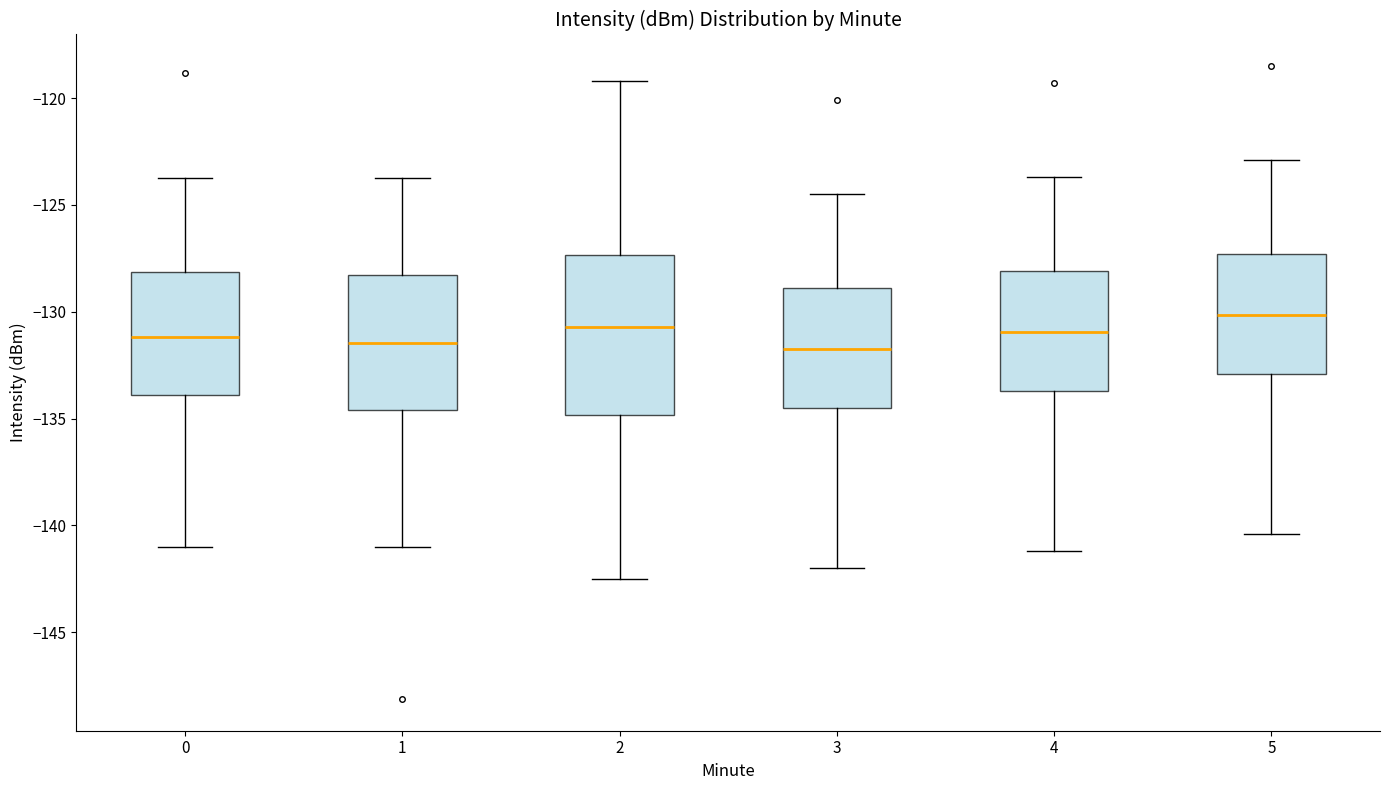

Where does the median line of the box at x = 5 sit on the y-axis? The values are not printed on the chart, so give them approximately, as read against the axis.

-130.0